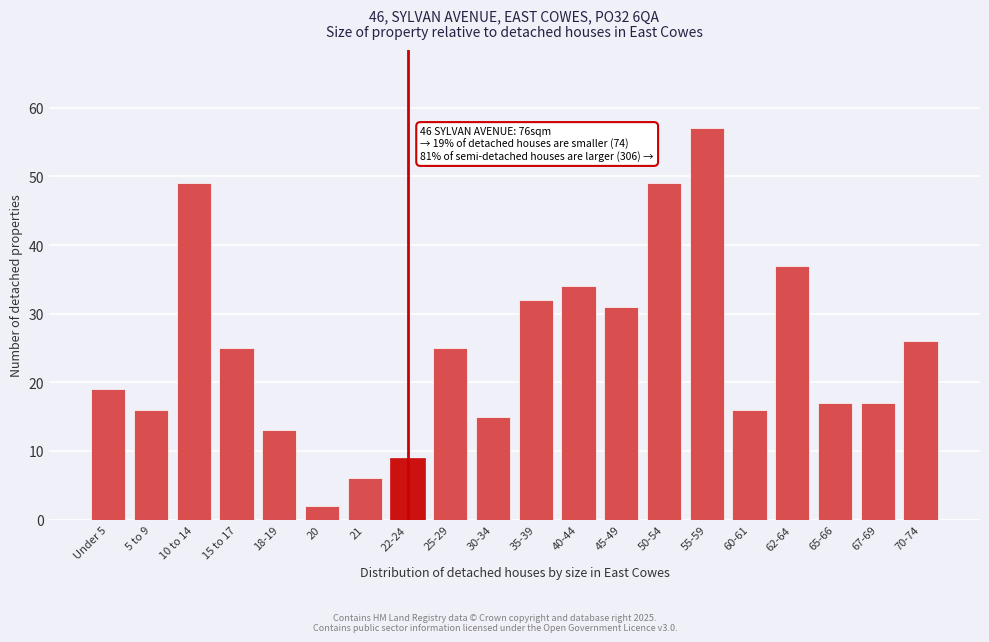

Reading left to right, what are all the values shown in this chart?

19	16	49	25	13	2	6	9	25	15	32	34	31	49	57	16	37	17	17	26